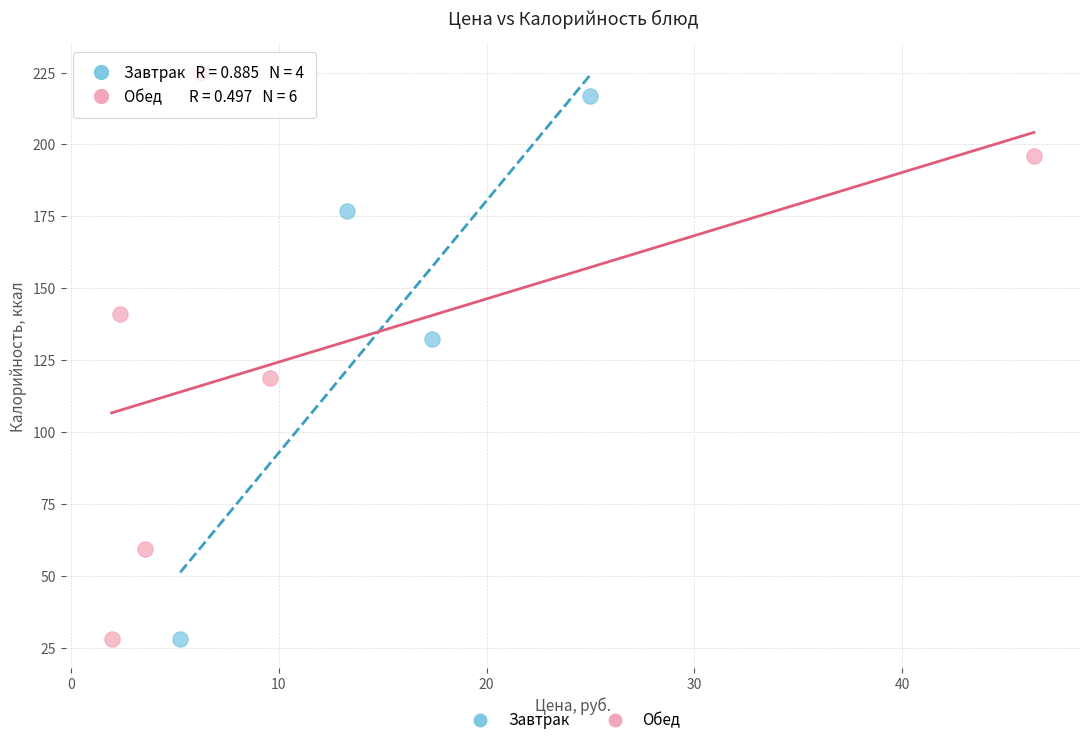

Which series reaches the maximum Y coordinate?

Обед